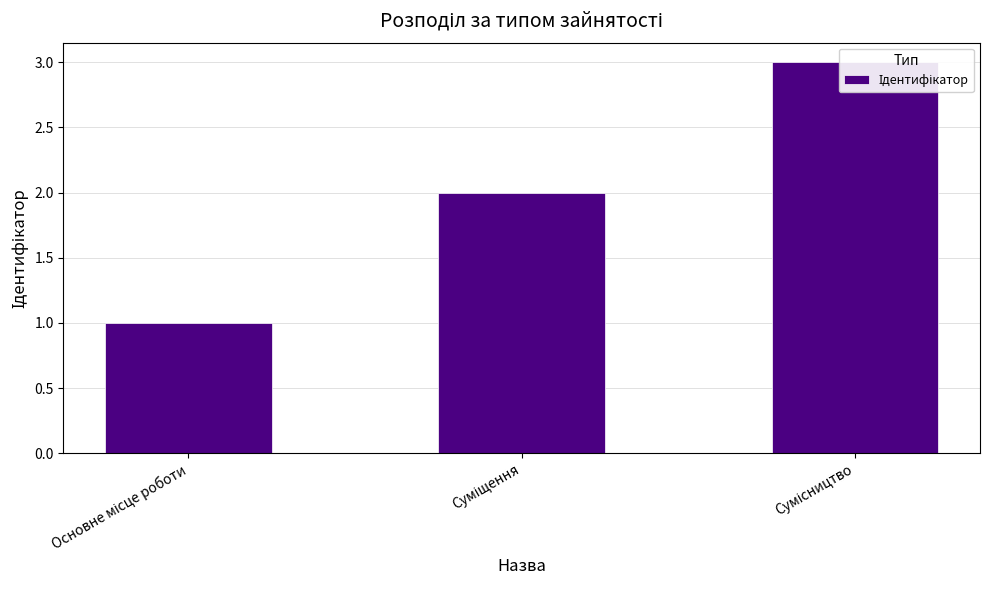

Reading left to right, extract all data points from this chart.

1	2	3